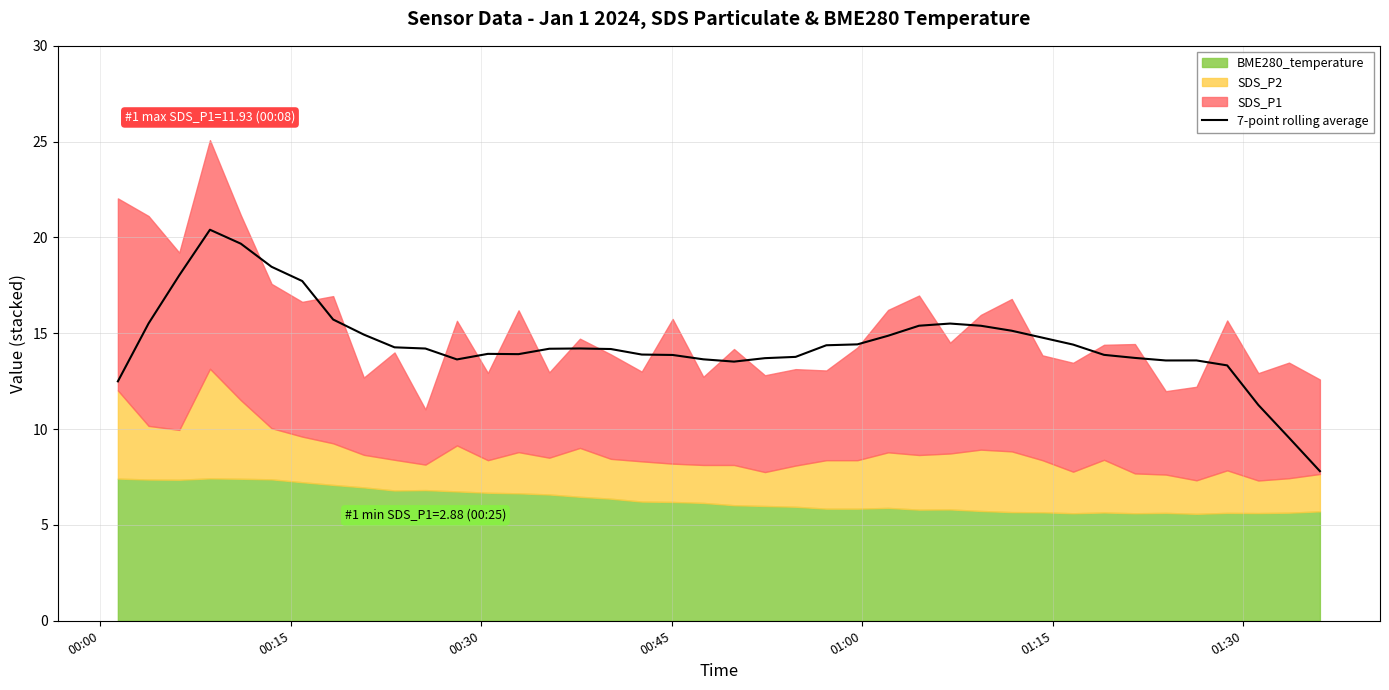

What is the greatest value displayed?

20.4